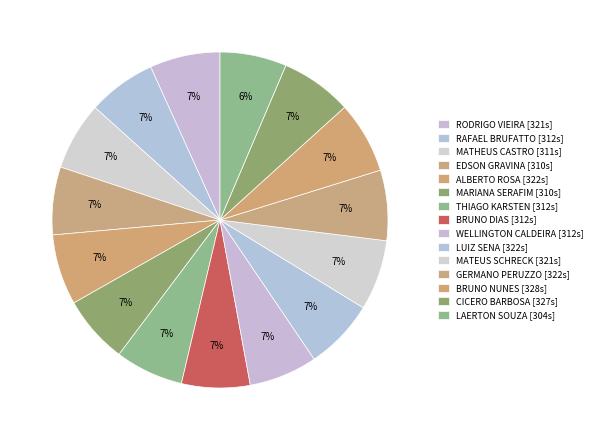

How much of the chart is everything except EDSON GRAVINA?

93.5%